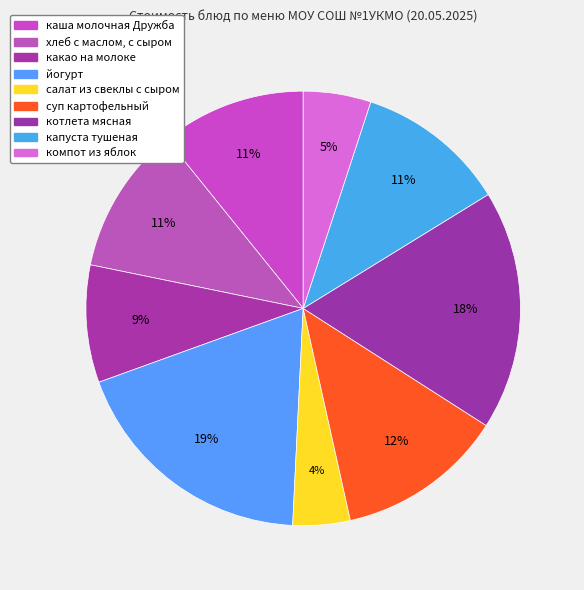

Count the number of slices in the pie.

9